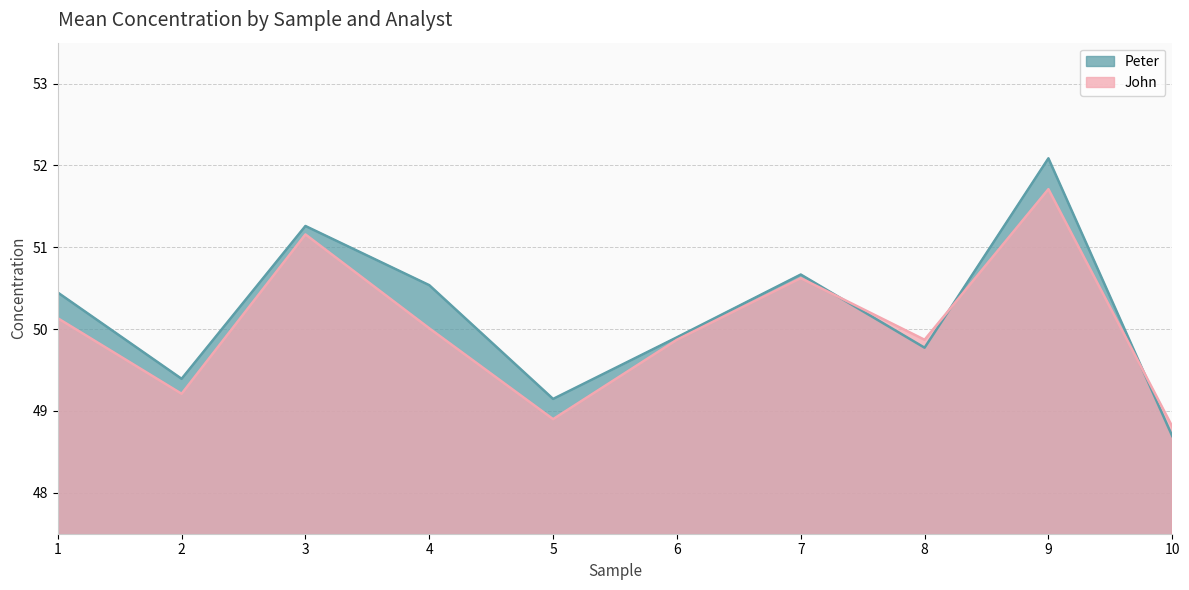

The Peter series shows 49.9 at 6. True or false?

True